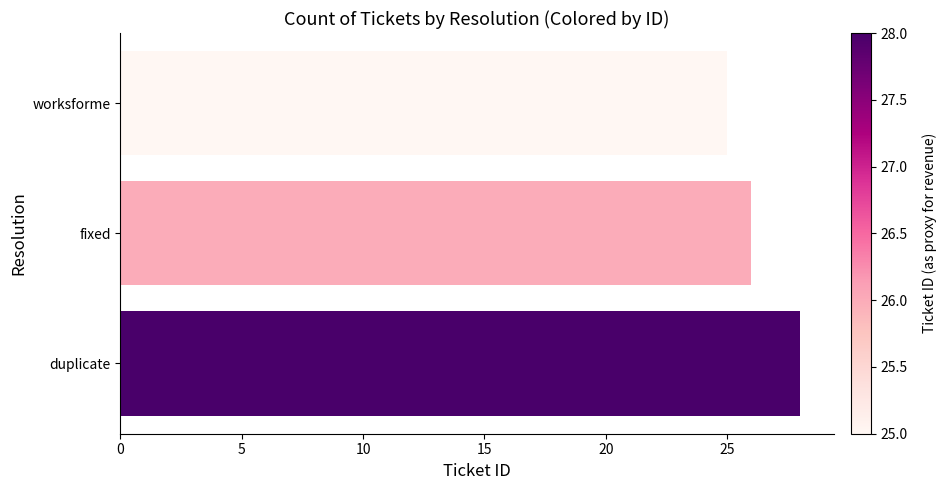

What is the sum of all values?

79